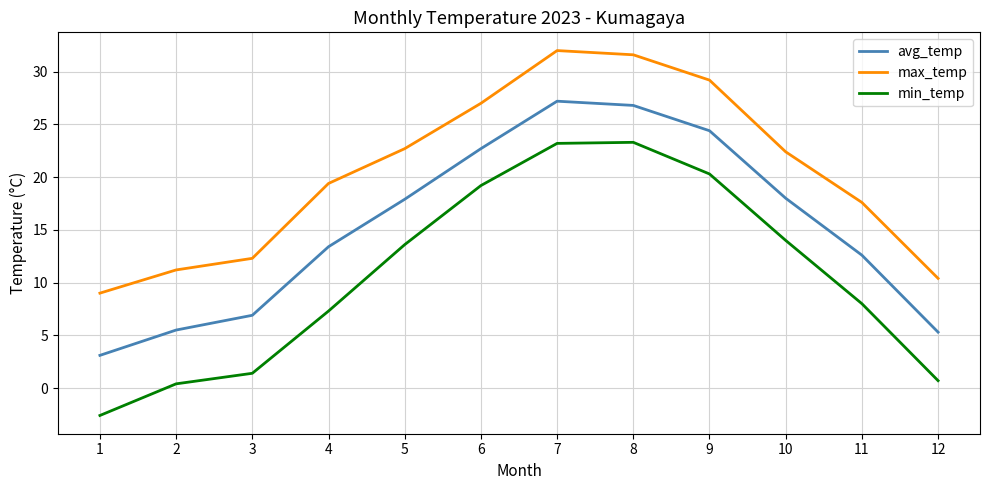

What value does the max_temp series have at 3?

12.3